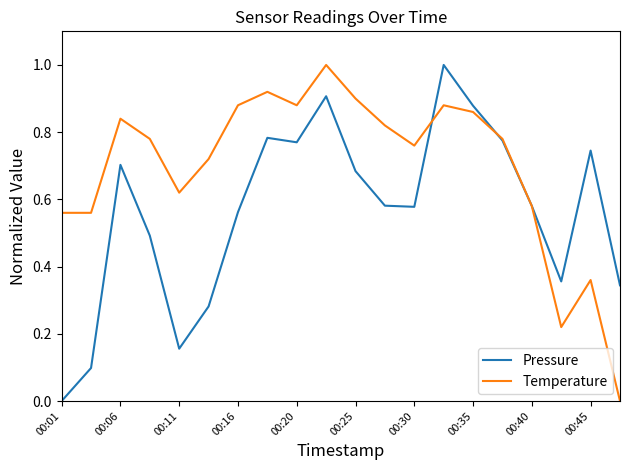

Which series has the largest total across all categories?

Temperature